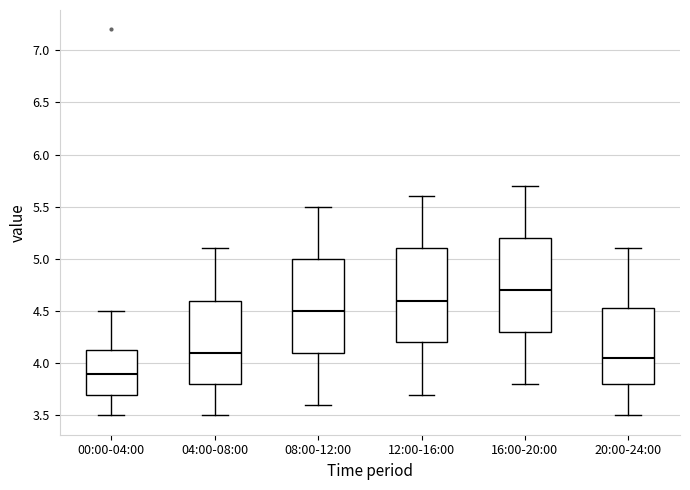

Which box has the highest median line?

16:00-20:00